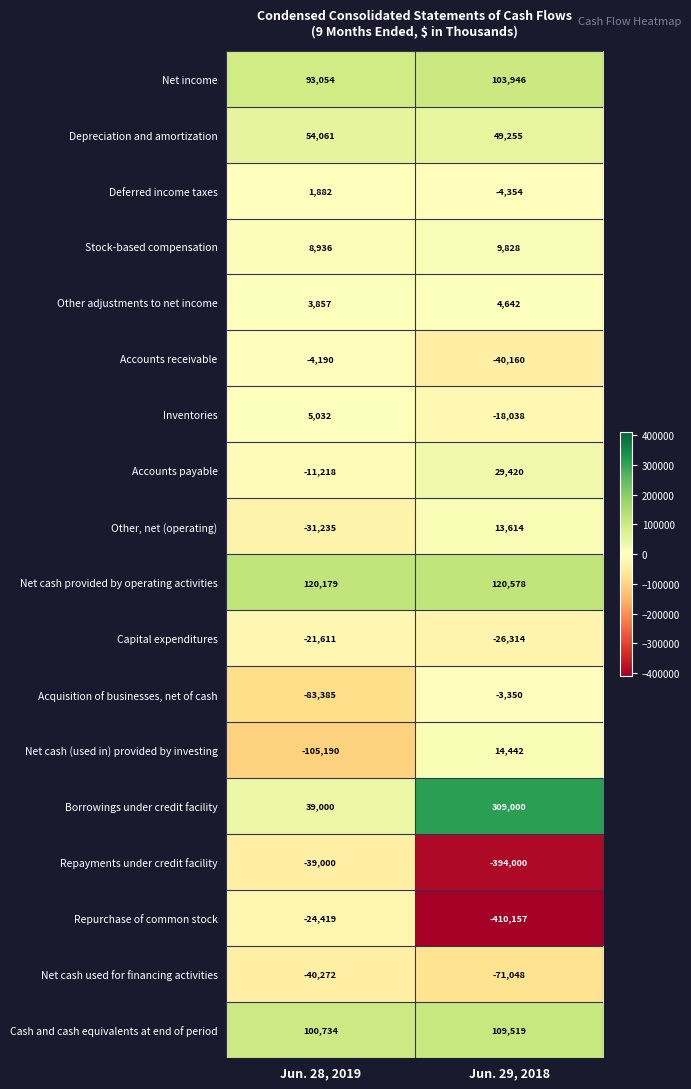

At which category is the sum across all series the highest?

Jun. 28, 2019